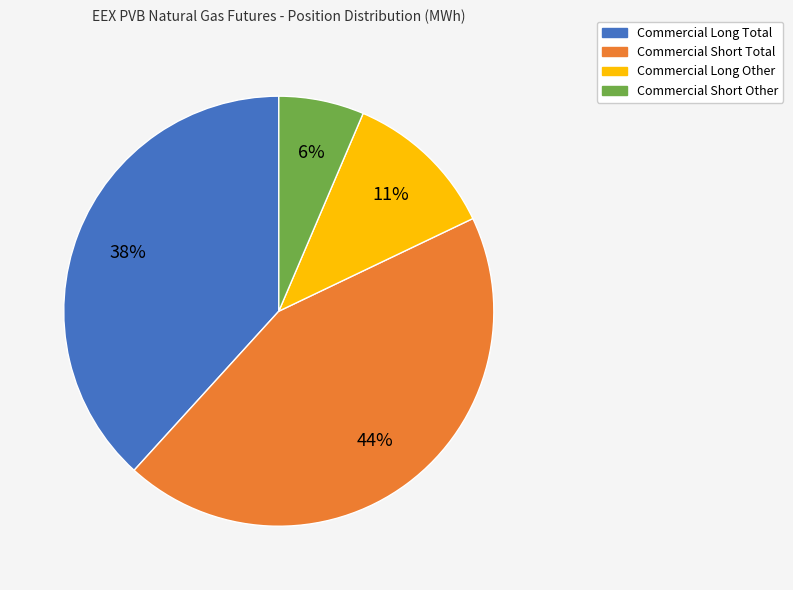

Combined, do Commercial Long Other and Commercial Short Other account for over 50%?

No